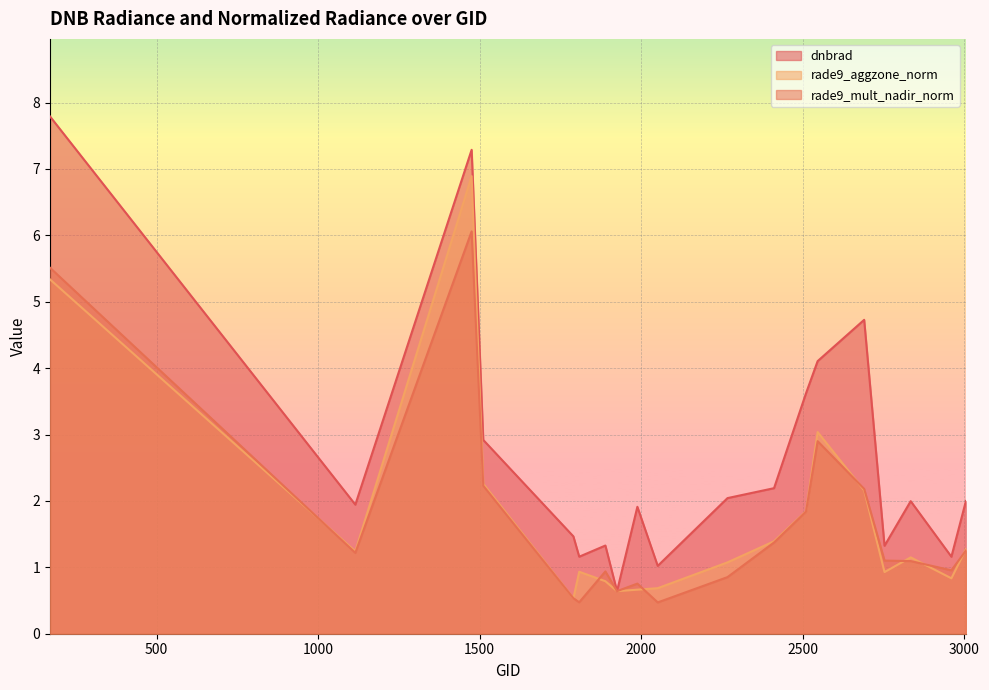

What is the total value across all series at 2690?

9.1